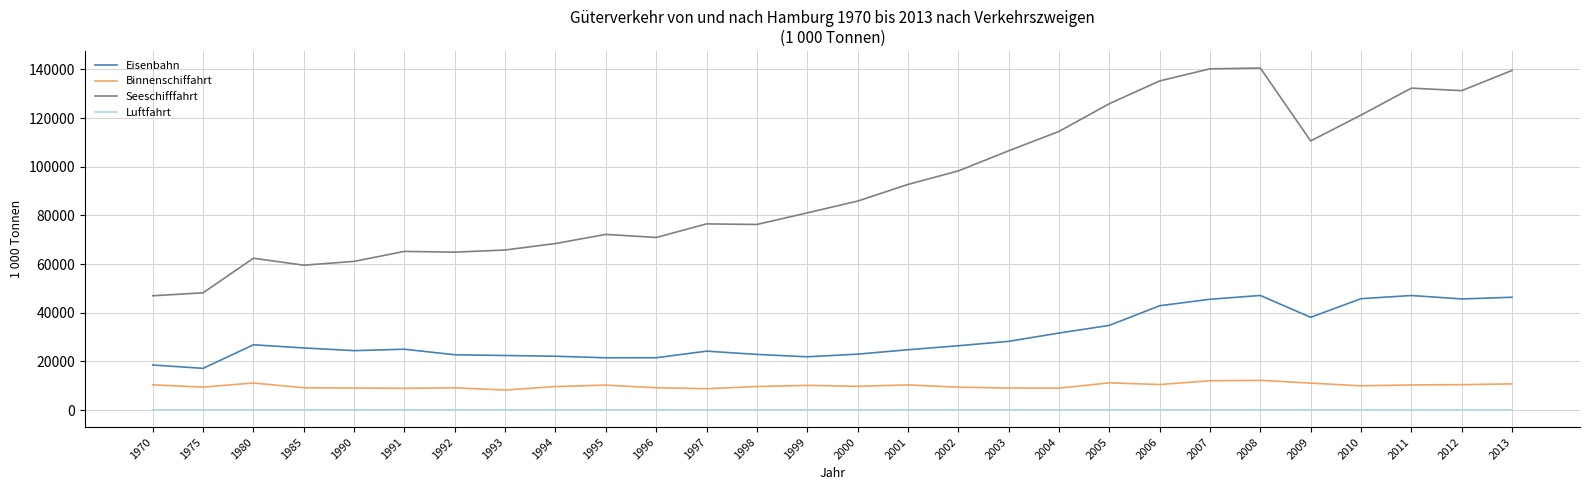

Does the chart display data point markers on the line(s)?

No